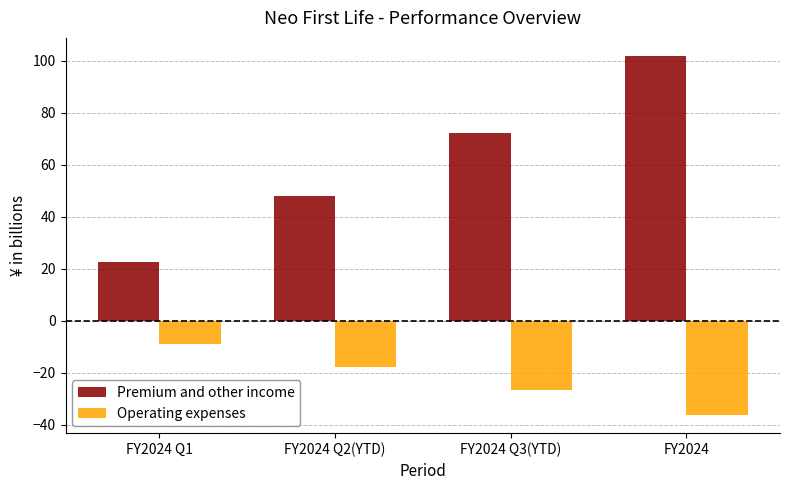

Which series has the widest spread of values?

Premium and other income